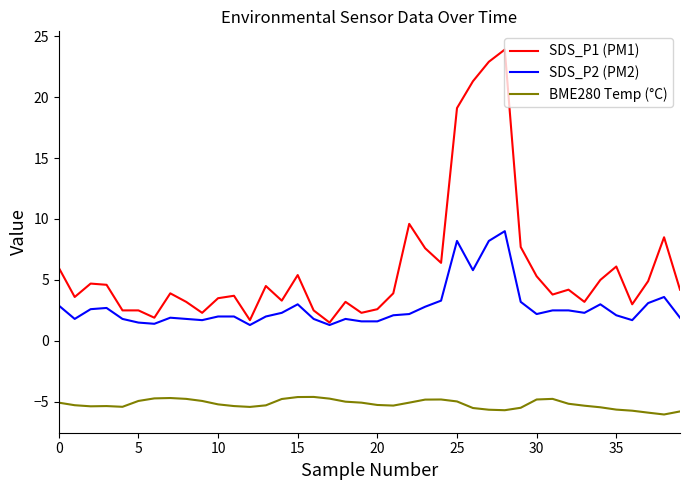

Which series has the widest spread of values?

SDS_P1 (PM1)